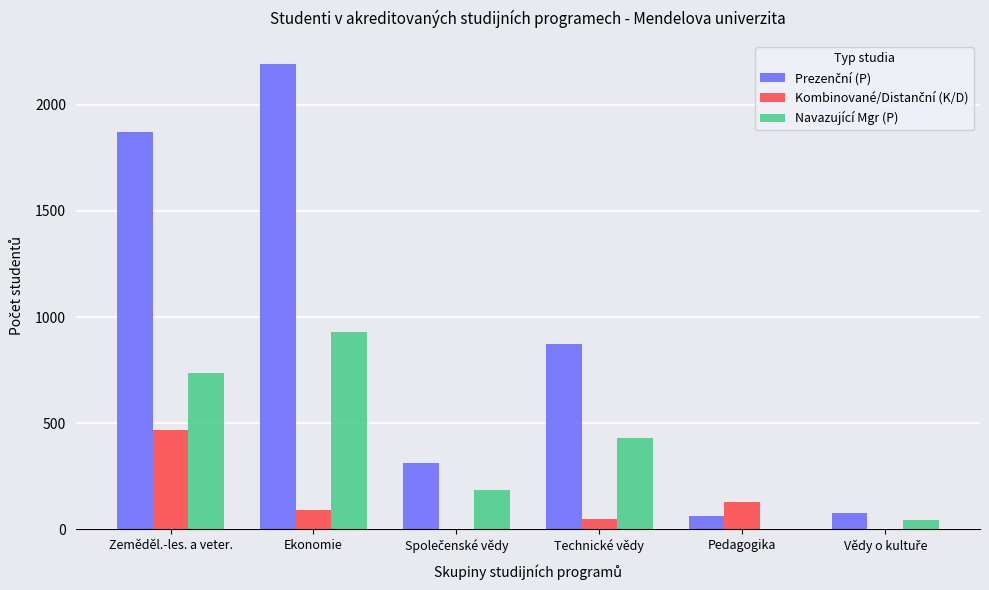

At which category does the chart reach its peak across all series?

Ekonomie